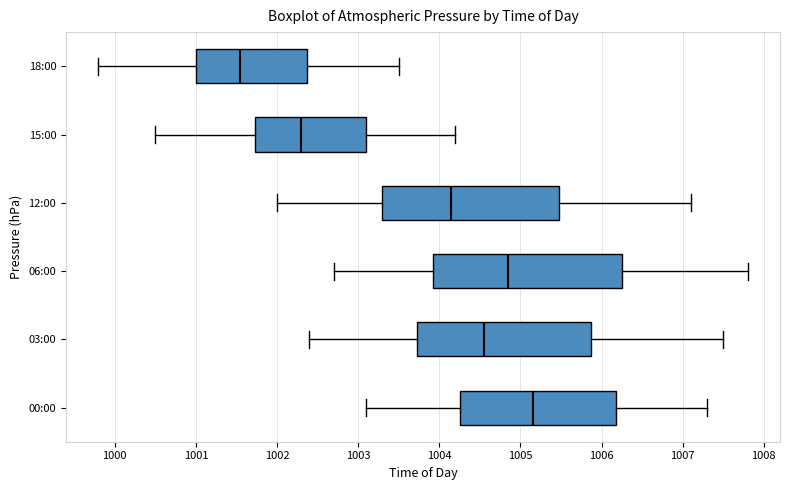

Where is the left edge of the box for 12:00 on the x-axis? The values are not printed on the chart, so give them approximately, as read against the axis.

1003.3